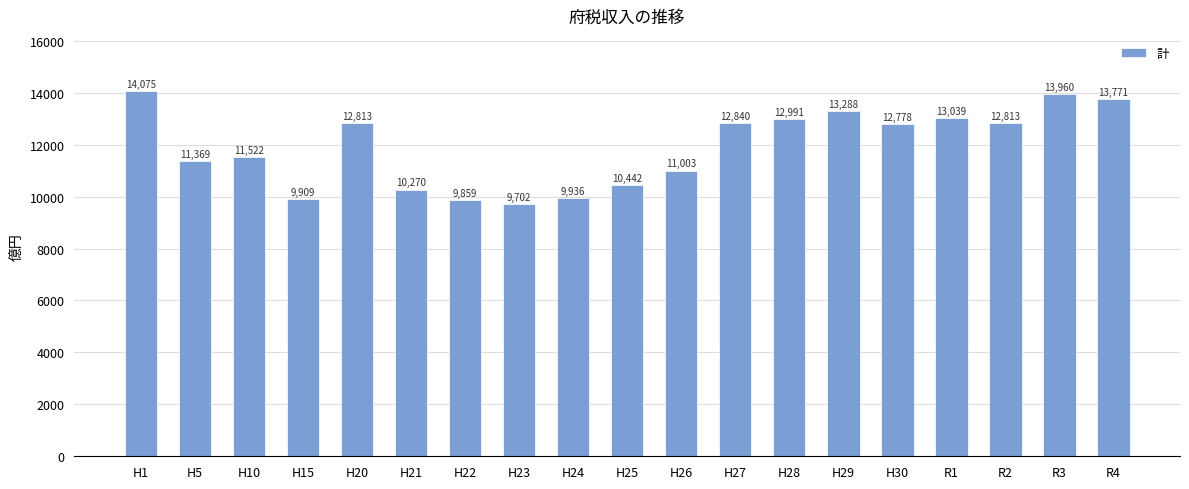

Where does the data first go above 12778?

H1